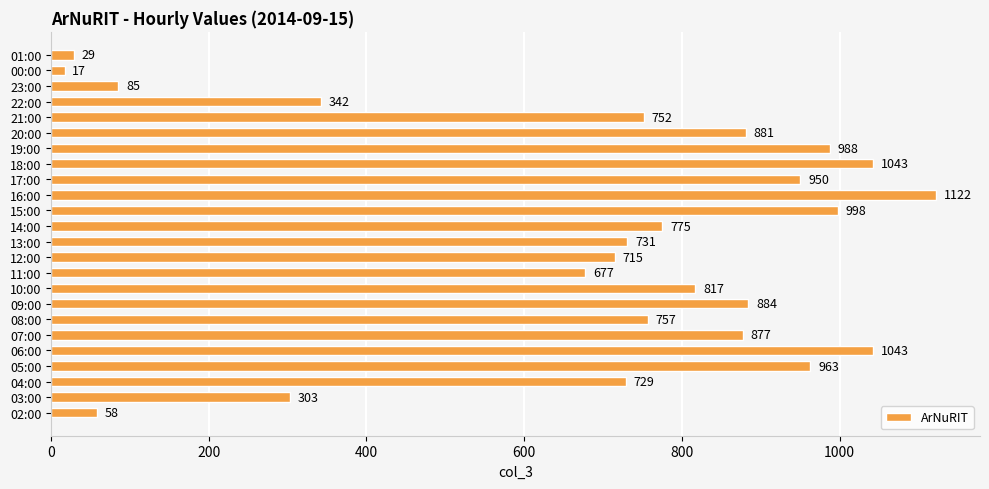

At which category does the chart reach its minimum across all series?

00:00